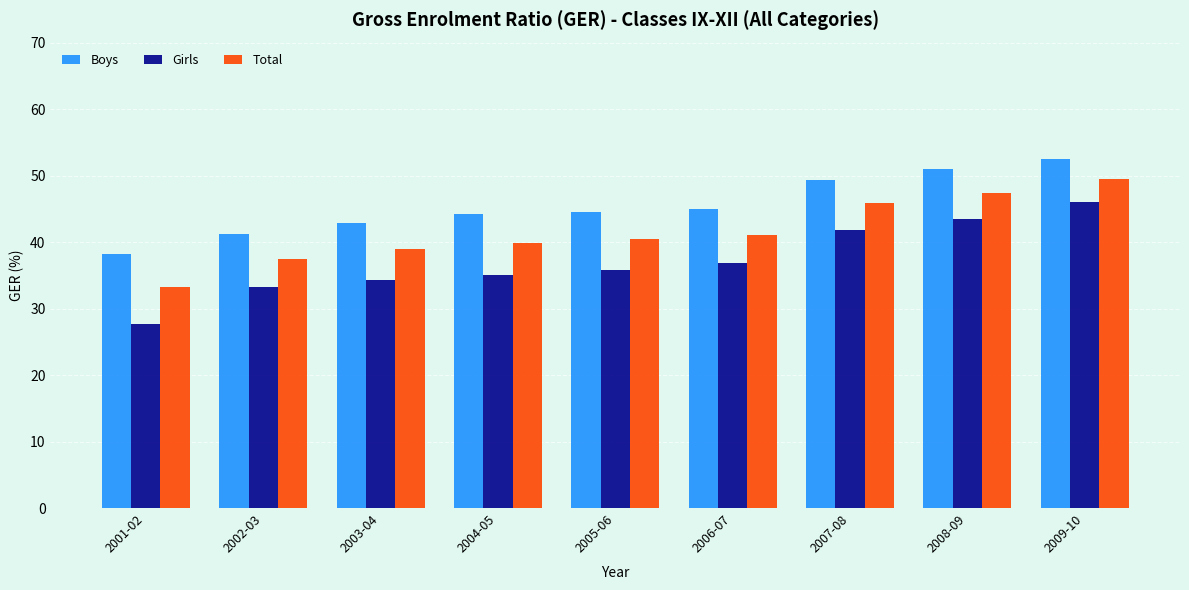

The Total series shows 37.5 at 2002-03. True or false?

True